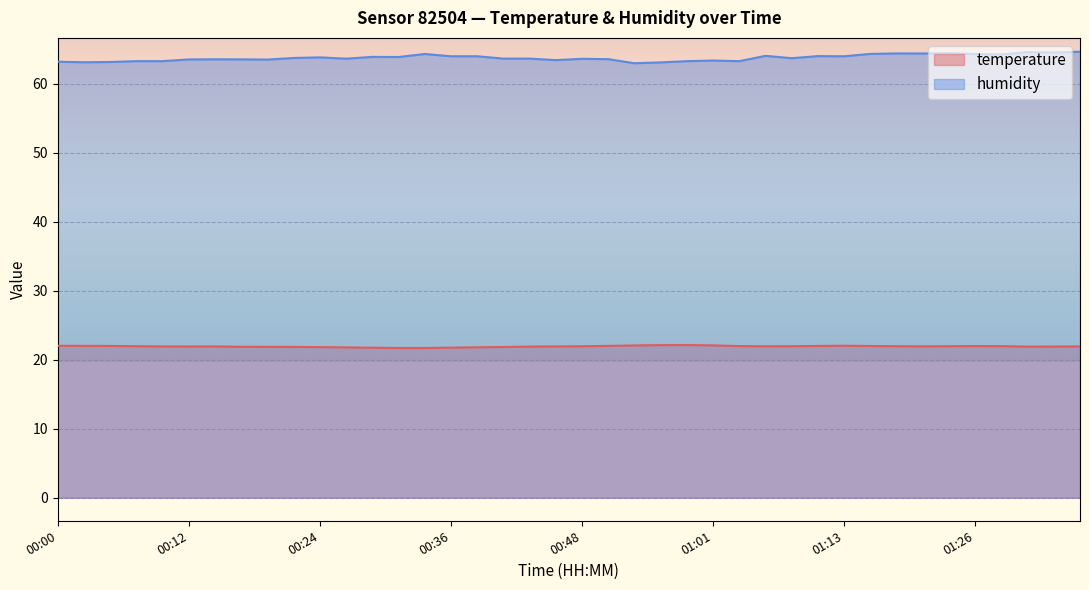

What is the label of the 32nd point from the left?

01:15